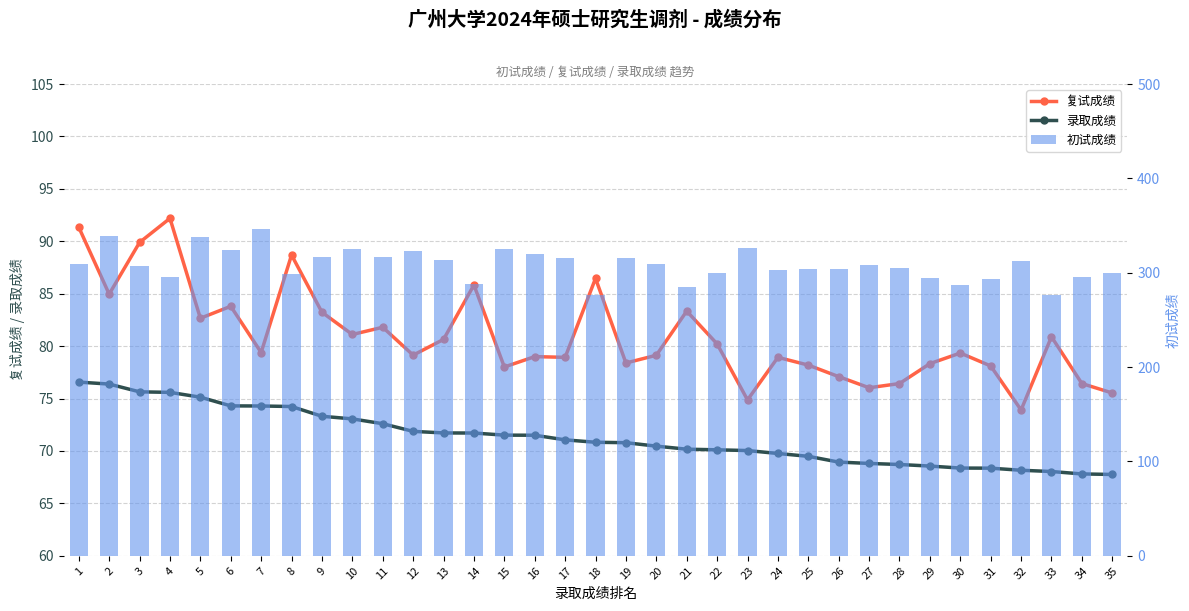

The 录取成绩 series shows 98.9 at 3. True or false?

False